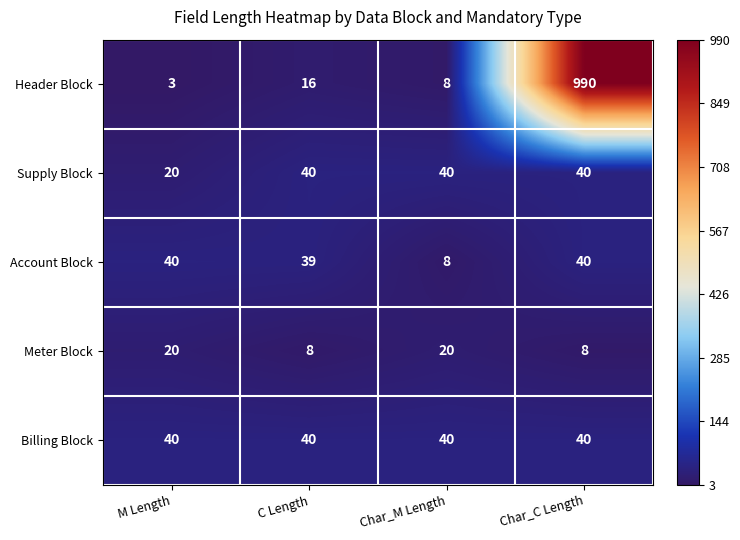

The Billing Block series shows 40 at M Length. True or false?

True